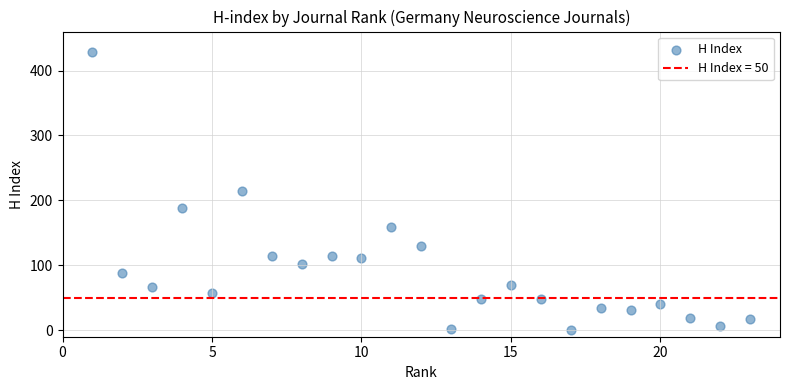

What is the range of X values (max minus min)?

22